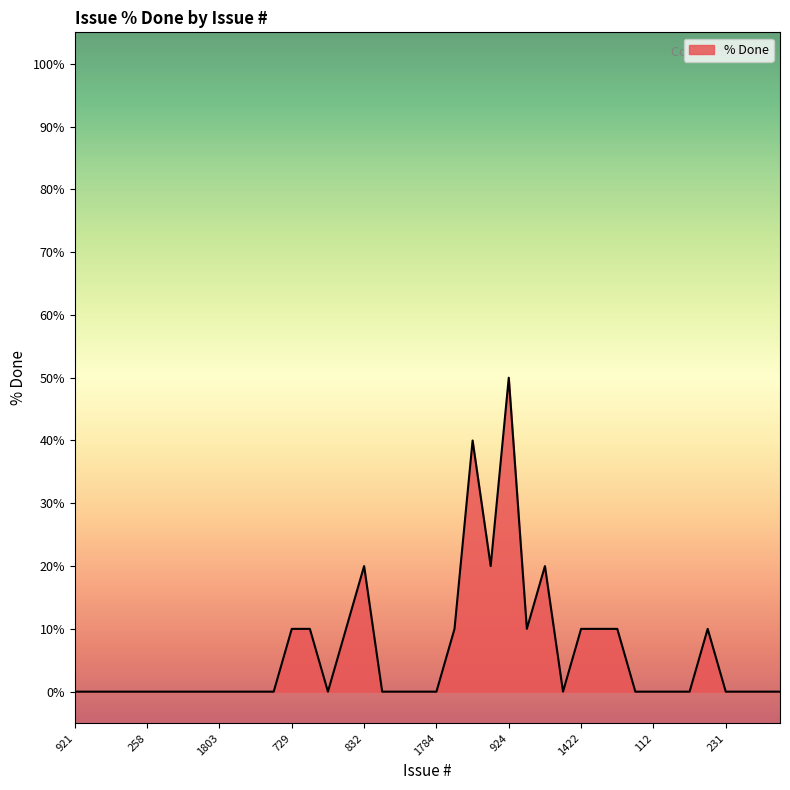

What is the greatest value displayed?

50